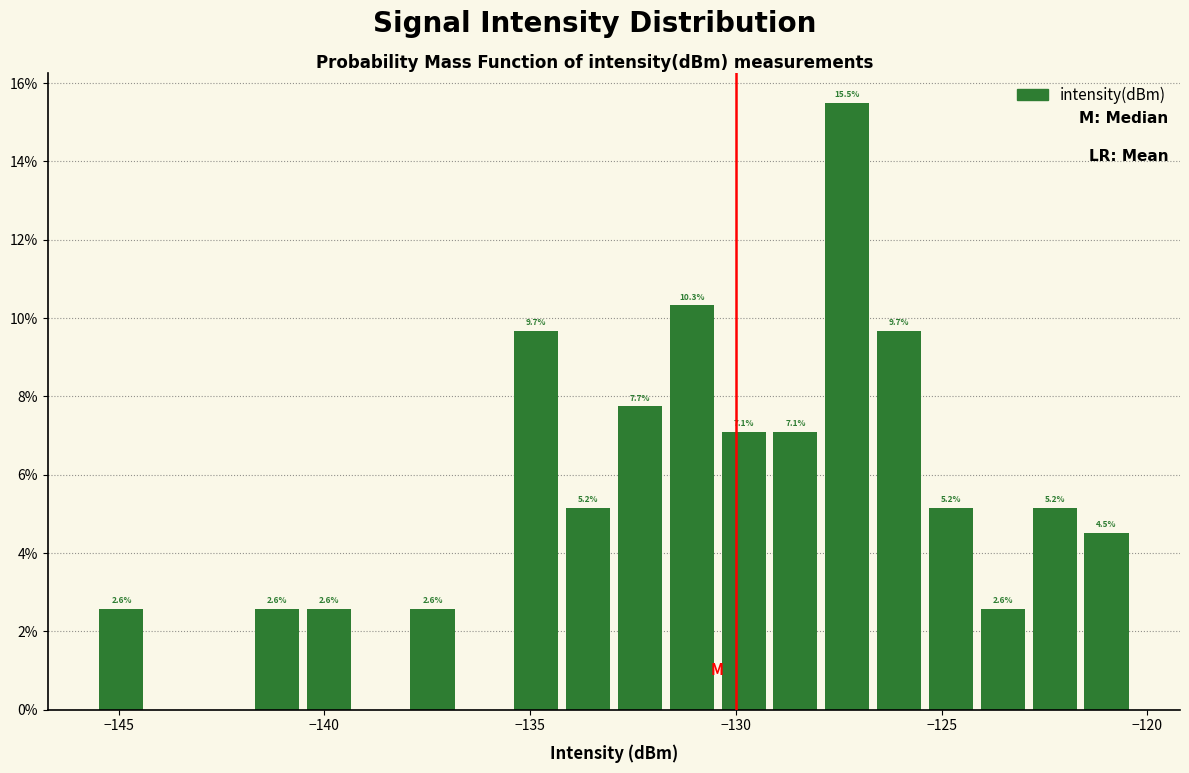

Around what value on the x-axis is the tallest bar? Give the approximate position of its centre, as read against the axis.

-127.5